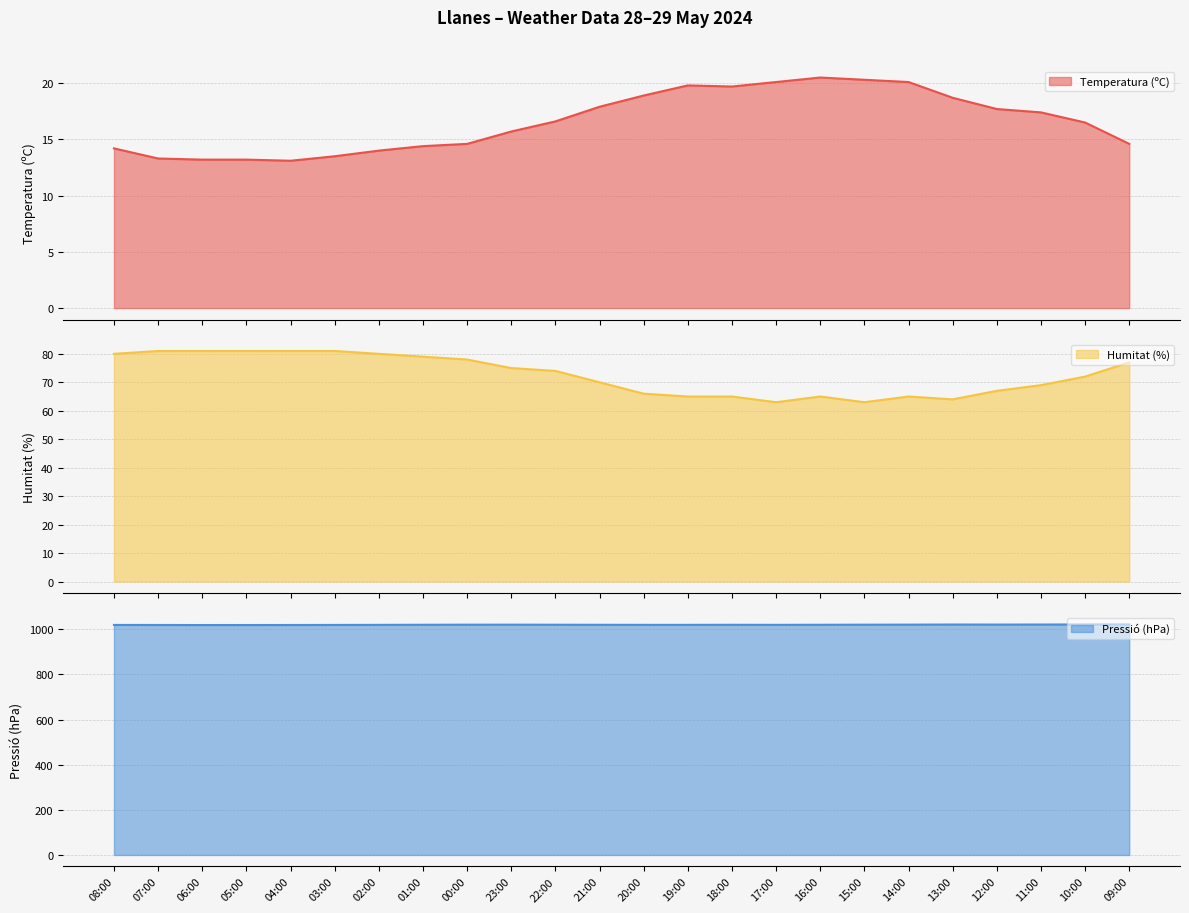

Which category has the highest value across all series?

09:00